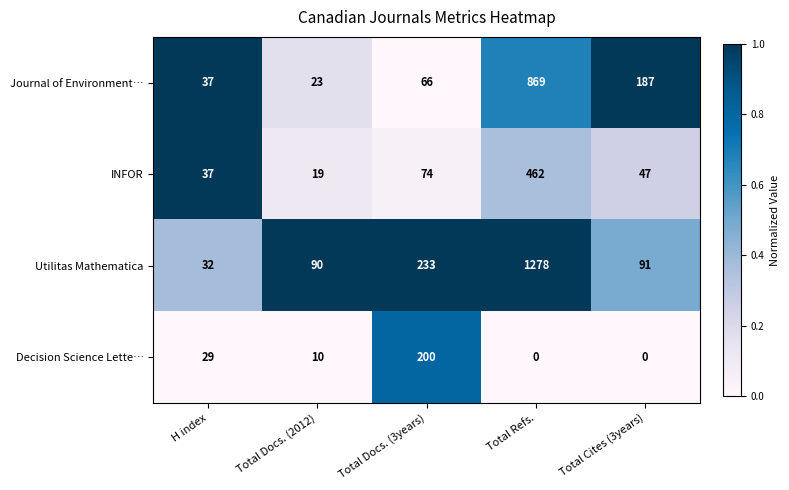

What is the approximate value of Journal of Environment… at Total Cites (3years), to the nearest 10?

190